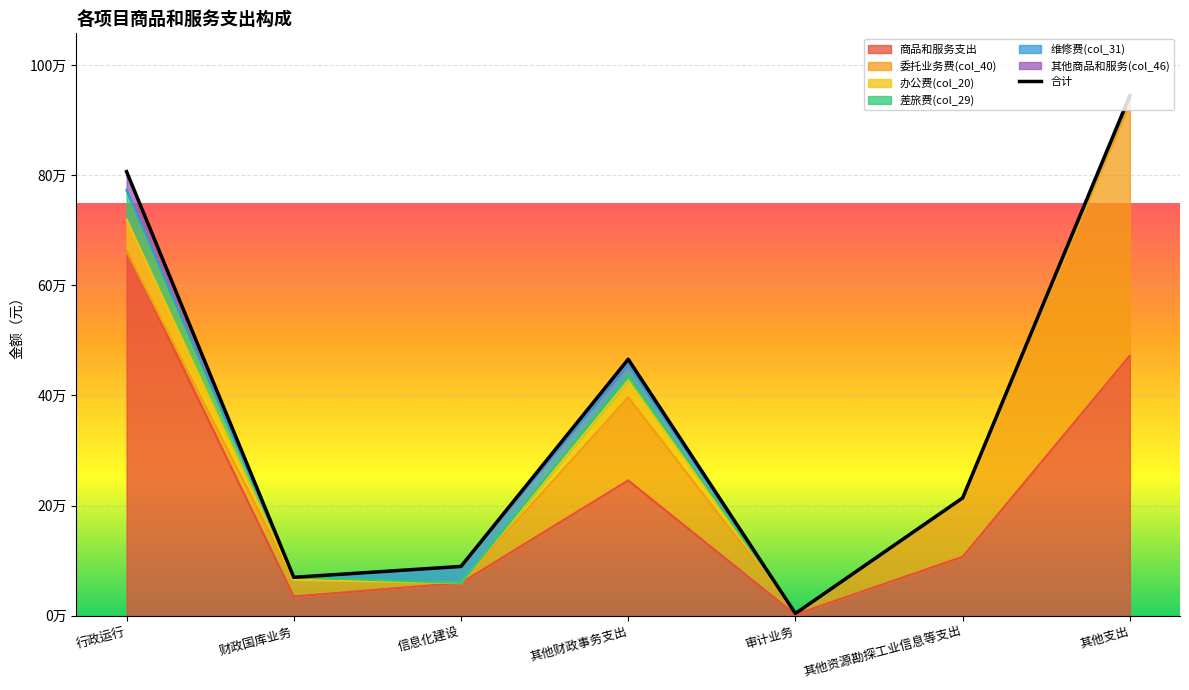

The value at 其他资源勘探工业信息等支出 is 321537.7. True or false?

False